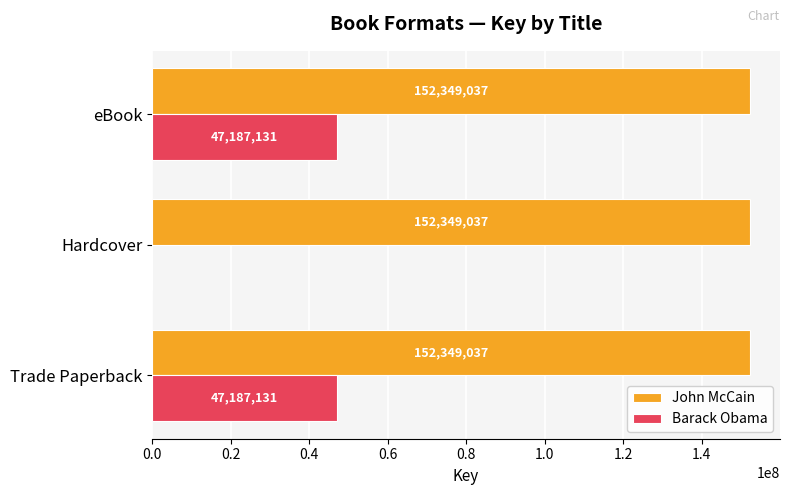

How many Barack Obama values are between 0 and 47187131?

3